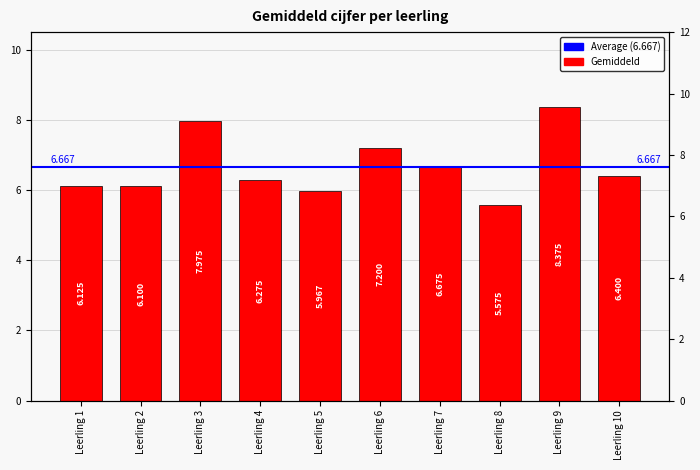

What is the minimum value shown in the chart?

5.6